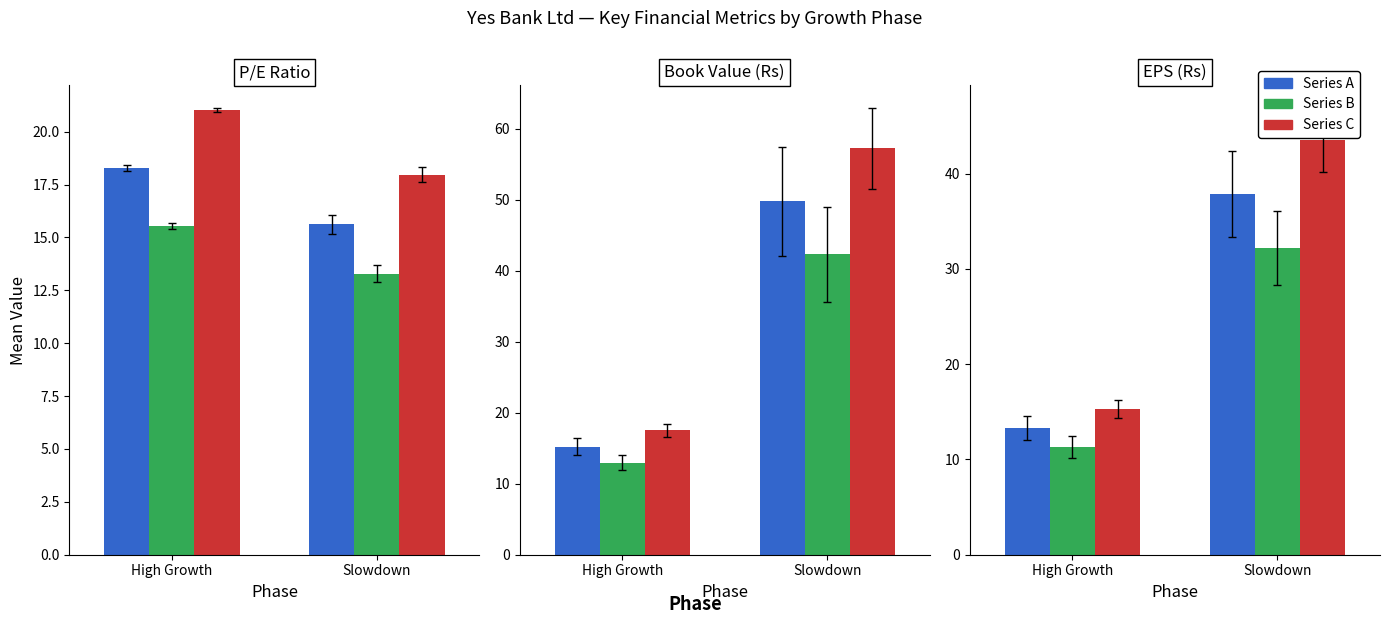

Are the bars grouped side by side (vs. stacked)?

Yes